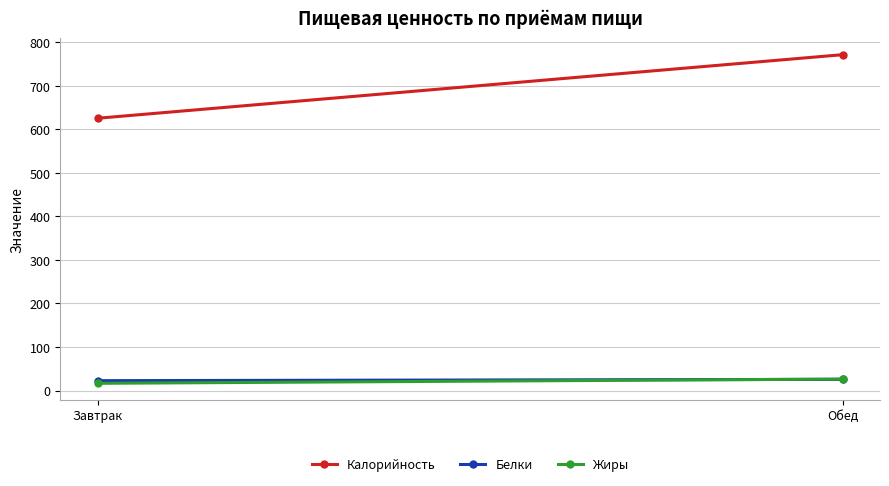

What is the difference between the Калорийность values at Обед and Завтрак?

146.1